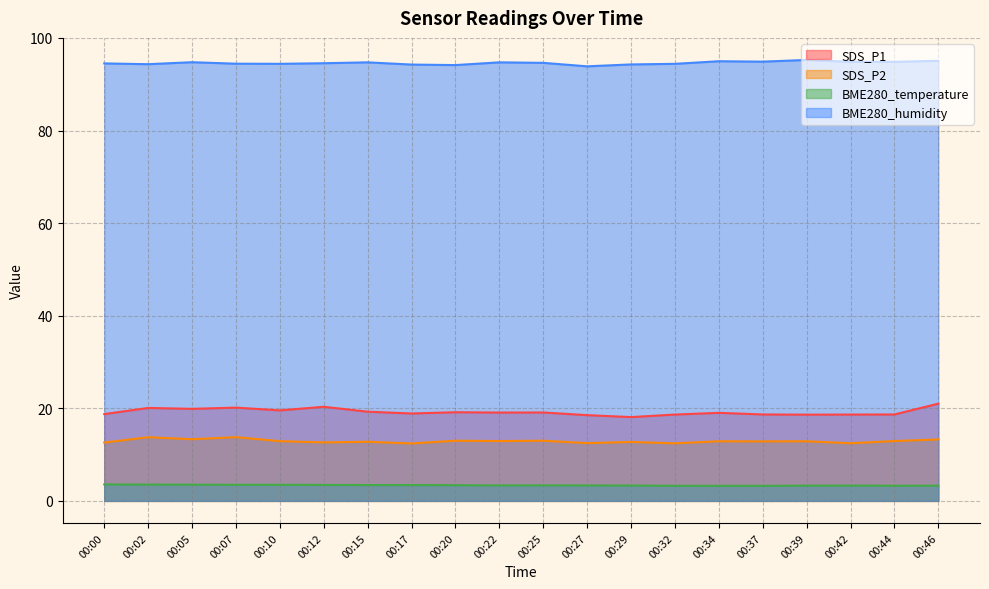

Is it true that SDS_P1 equals 6.3 at 00:07?

False